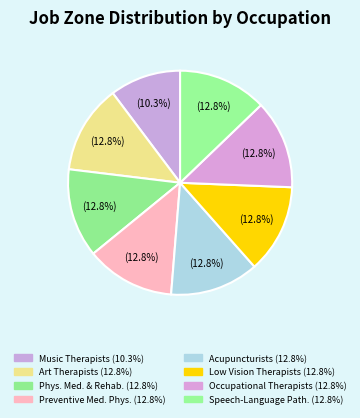

How many slices are in this pie chart?

8